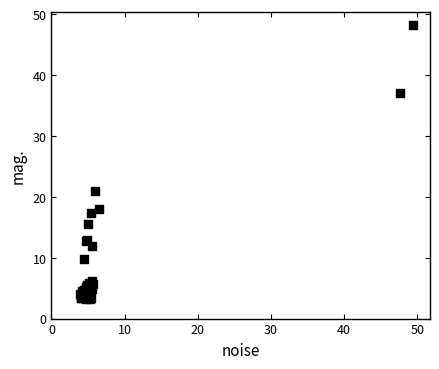

What Y value in the scatter plot is closest to 25?

20.9